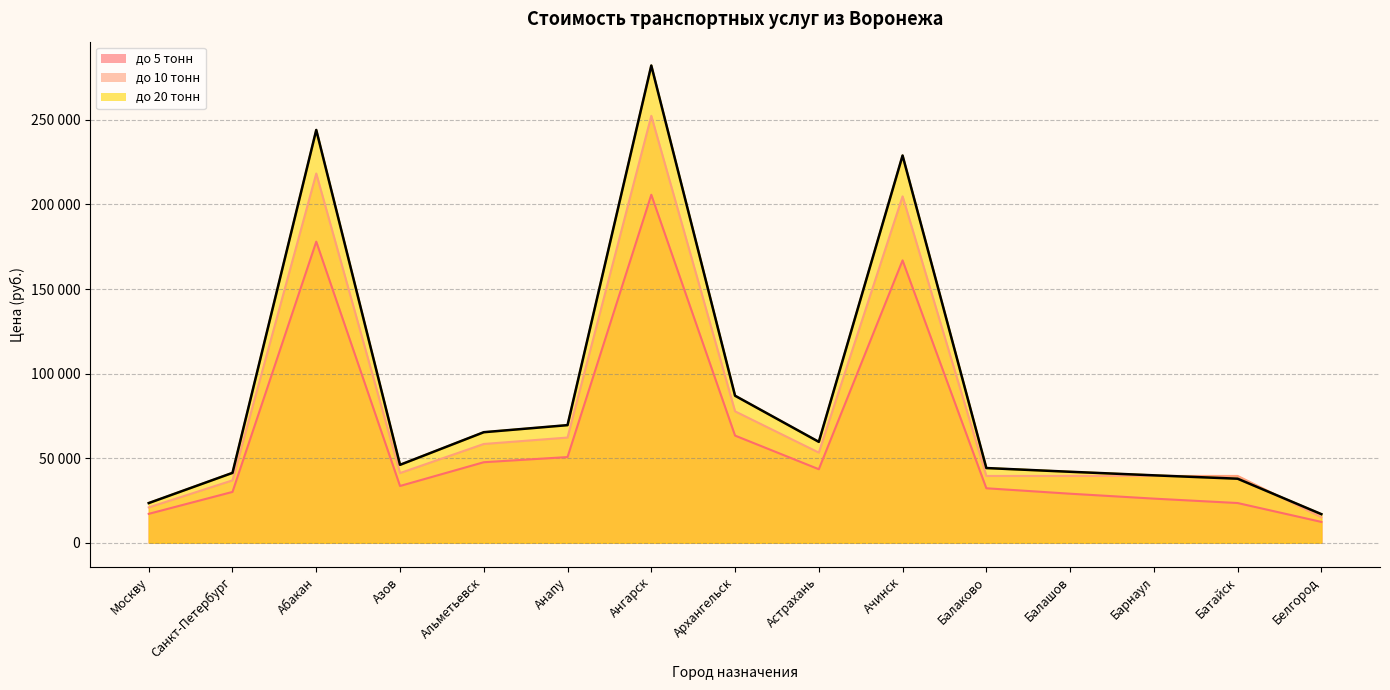

Reading left to right, what are all the values shown in this chart?

до 5 тонн: 17100	30060	178020	33570	47610	50670	205740	63360	43470	166950	32220	28998	26098	23488	12330
до 10 тонн: 20900	36900	218300	41200	58400	62200	252400	77700	53300	204800	39500	39500	39500	39500	15100
до 20 тонн: 23465	41325	244055	46075	65360	69540	282150	86925	59660	228950	44175	41966	39867	37873	16910